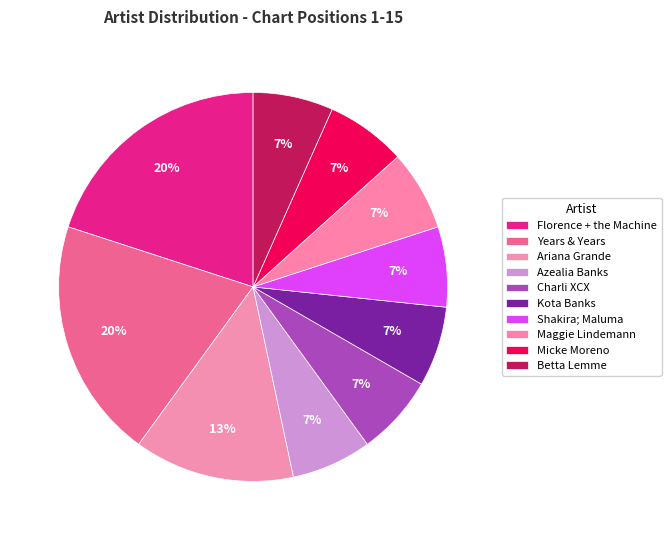

Does any single category account for the majority?

No